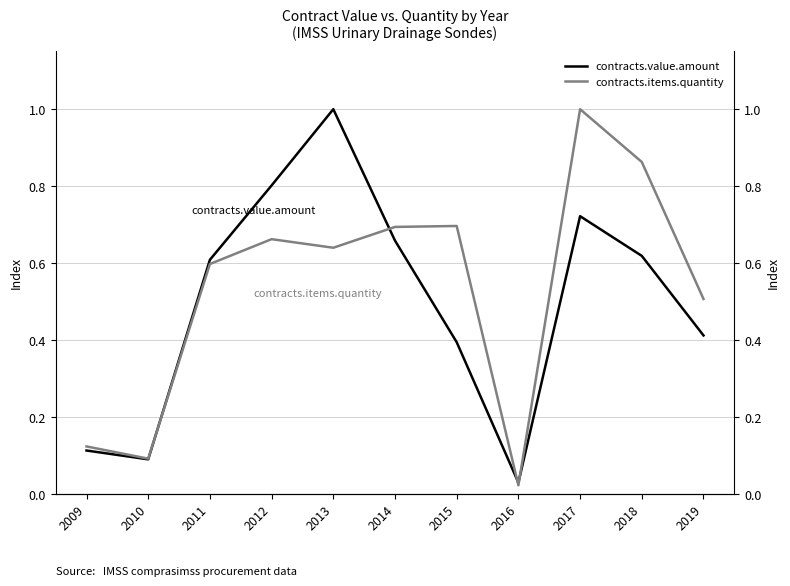

At how many categories does at least one series exceed 0?

11